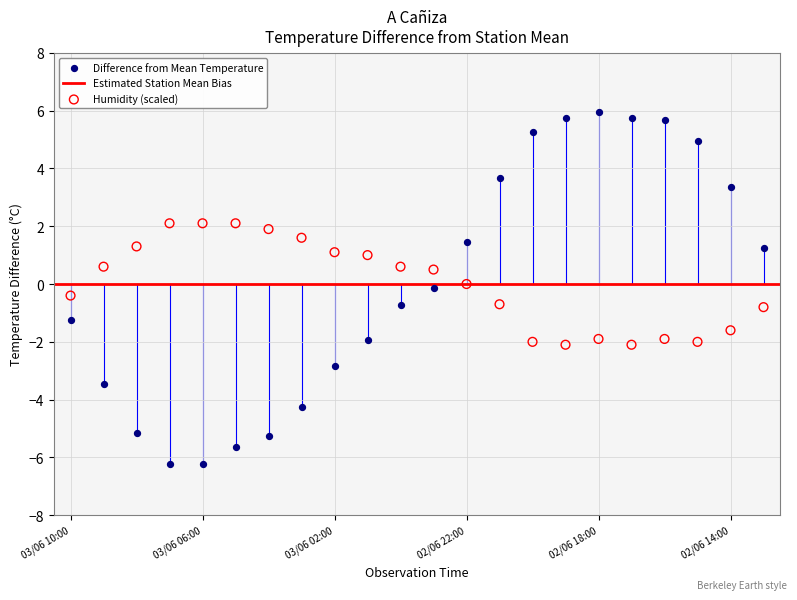

Which series has the widest spread of Y values?

Difference from Mean Temperature